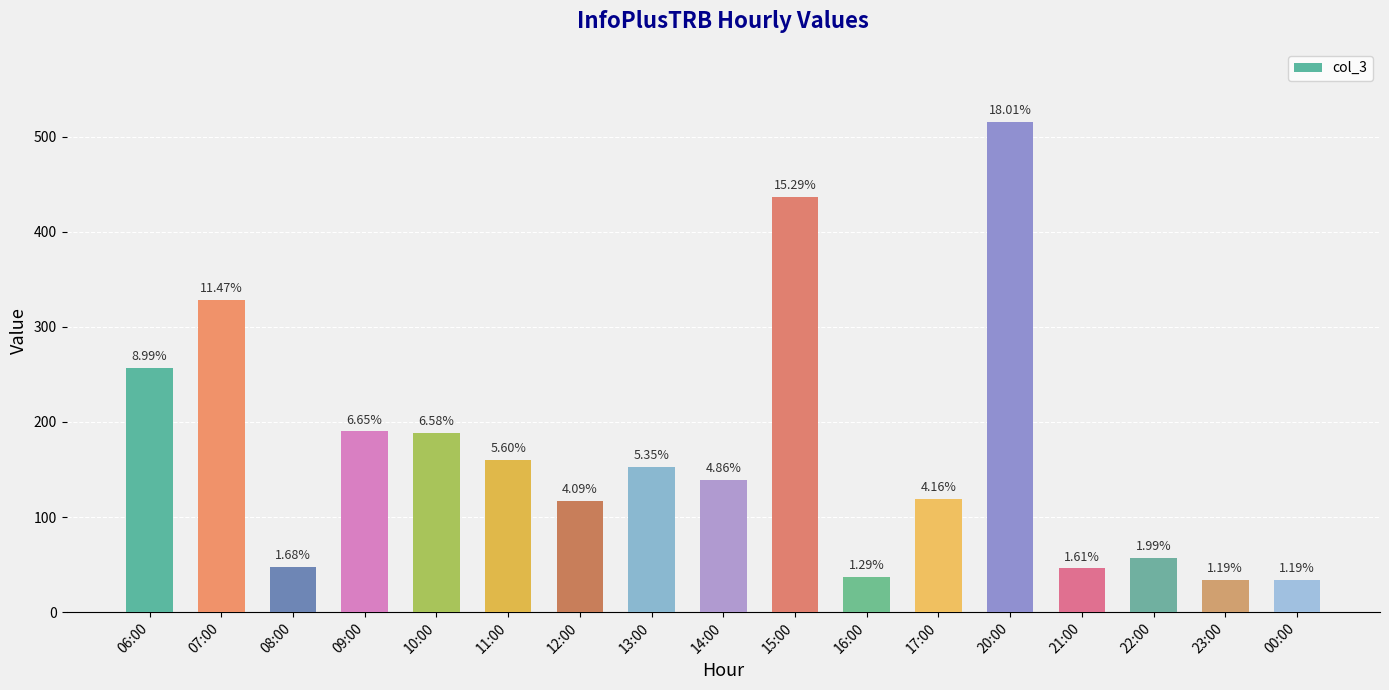

What is the greatest value displayed?

515